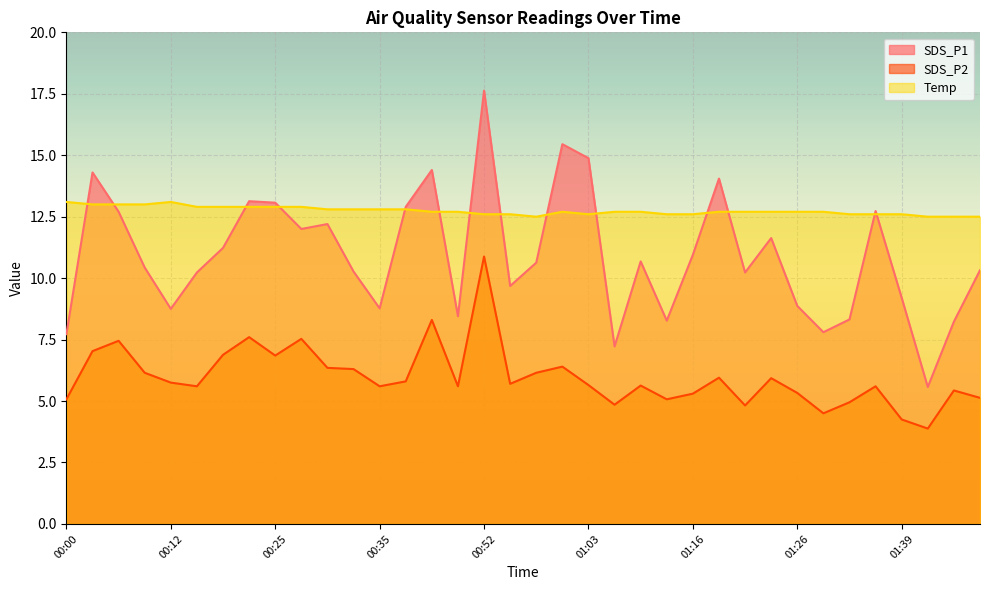

Rank the categories by SDS_P2 value from lowest to highest.

01:41, 01:39, 01:29, 01:21, 01:08, 01:33, 00:00, 01:13, 01:48, 01:16, 01:26, 01:44, 00:17, 00:35, 00:50, 01:36, 01:11, 01:03, 00:55, 00:12, 00:37, 01:24, 01:19, 00:07, 00:58, 00:32, 00:30, 01:00, 00:25, 00:20, 00:02, 00:05, 00:27, 00:22, 00:44, 00:52